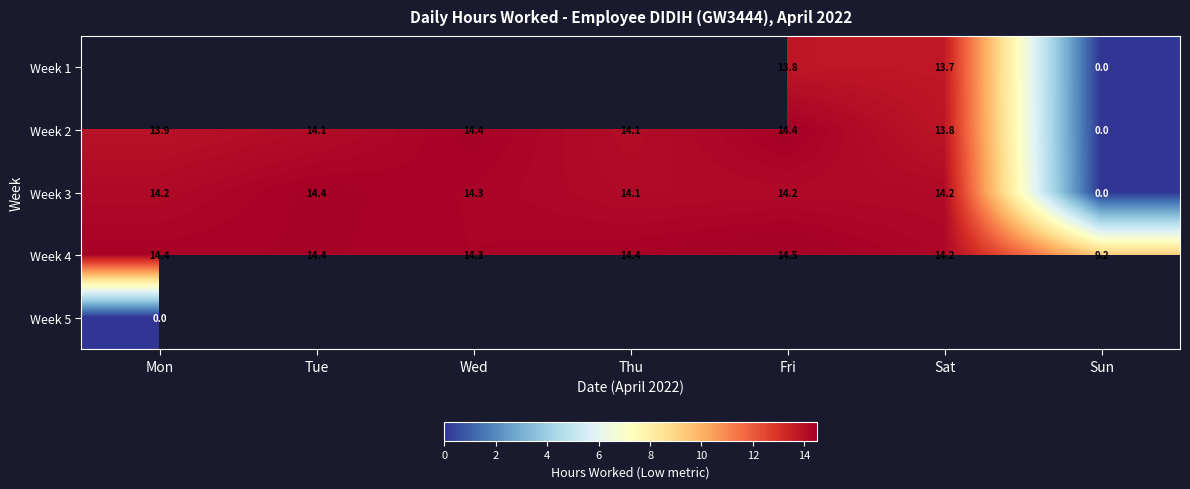

What is the average value of the Week 3 series?

12.2